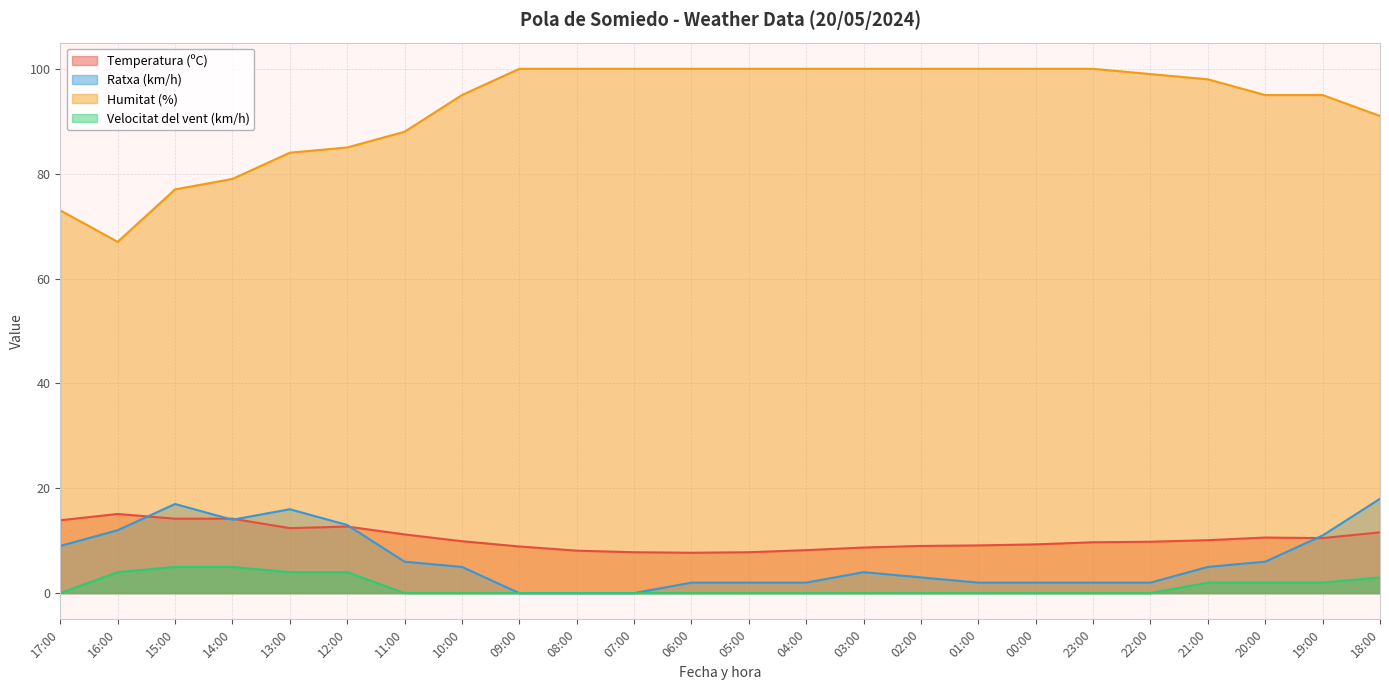

What is the difference between the maximum and minimum values in the Temperatura (ºC) series?

7.4